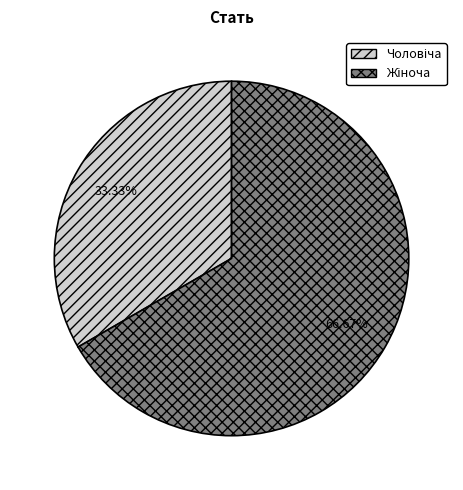

To the nearest percent, what is the average slice percentage?

50%